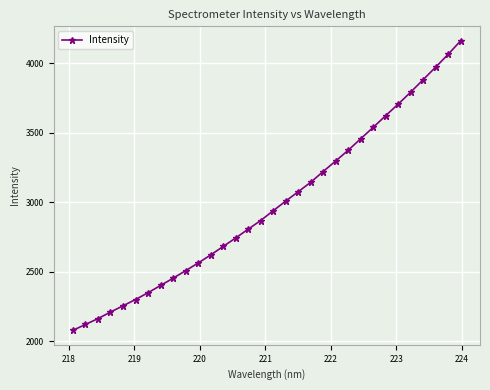

What is the average value?

2980.5